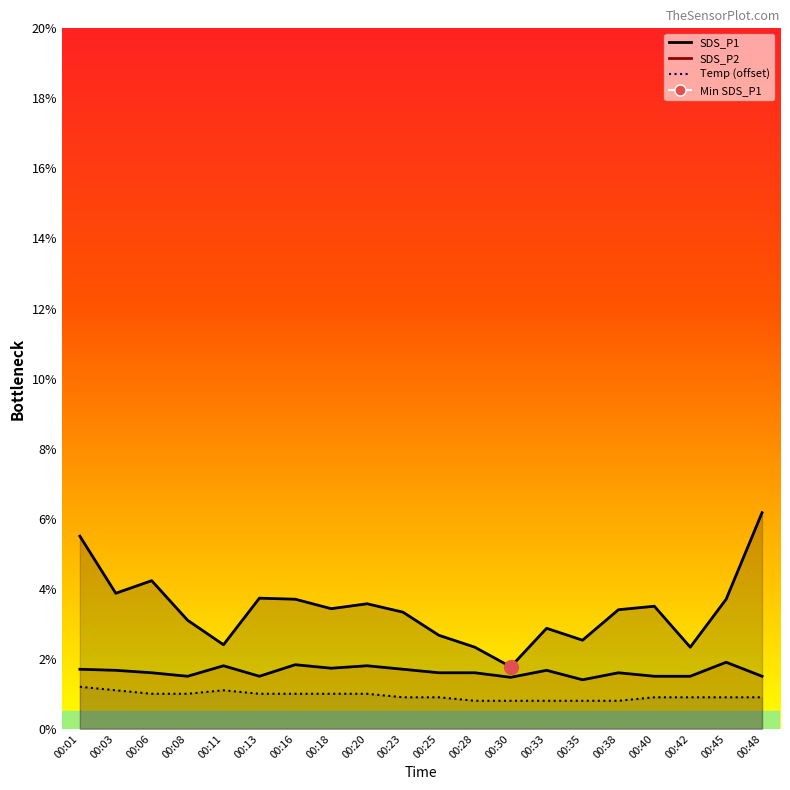

What is the average value of the SDS_P2 series?

1.6